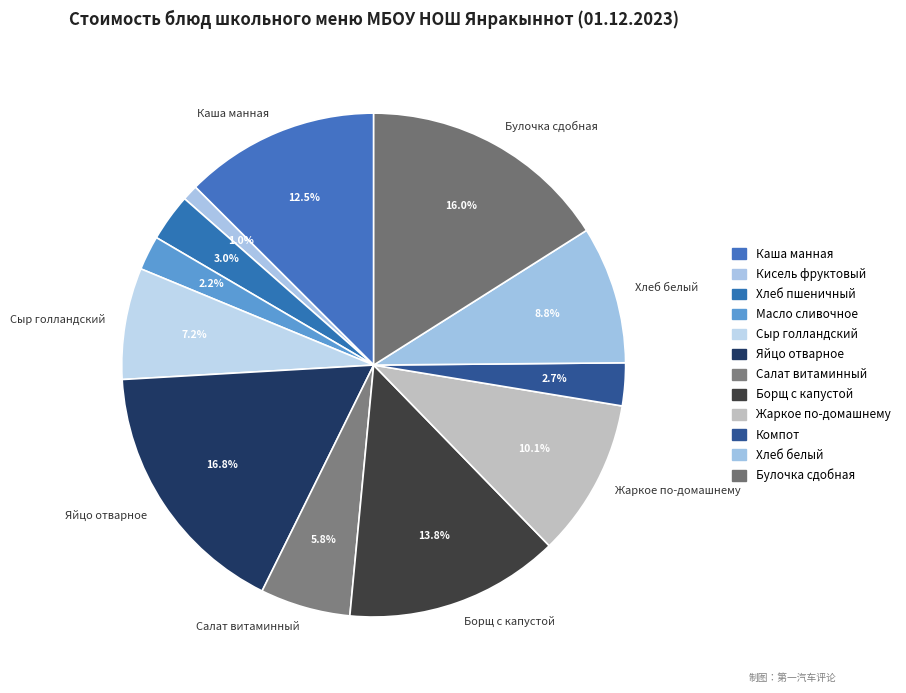

How many segments does this pie chart have?

12